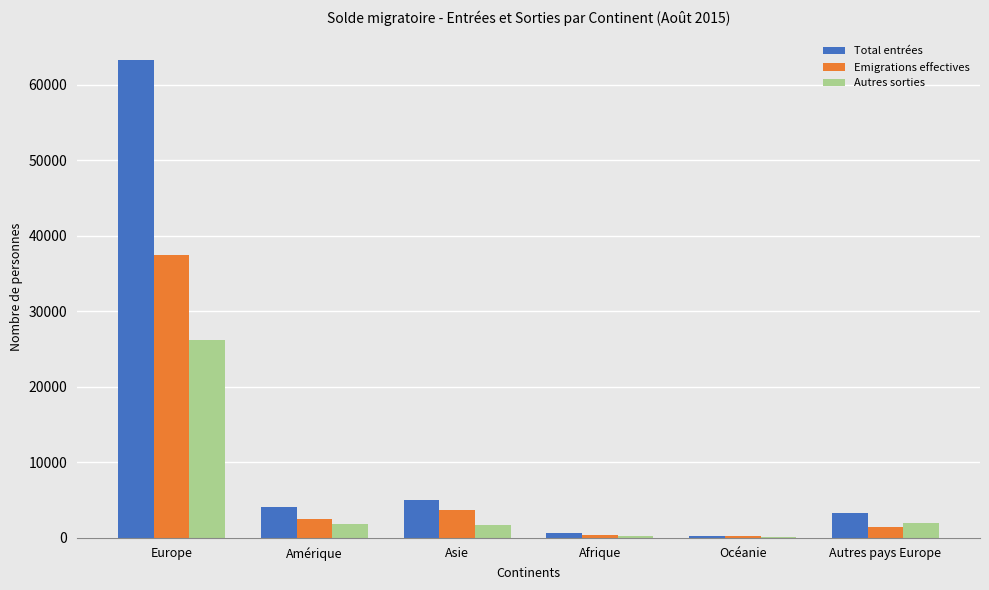

How many data points does each series have?

6